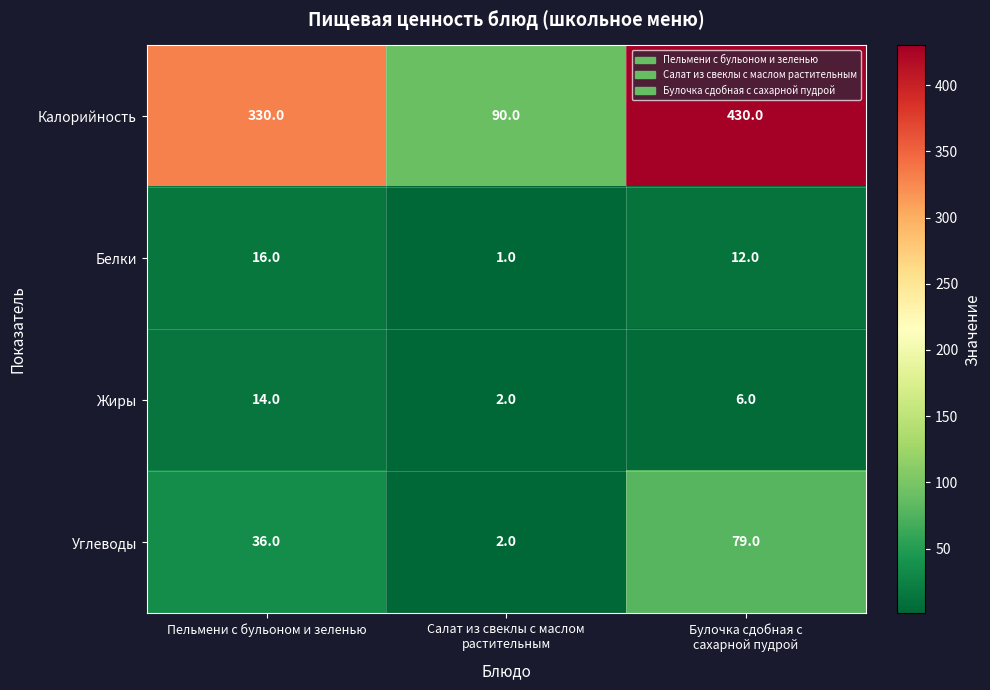

At how many categories does at least one series exceed 108?

2